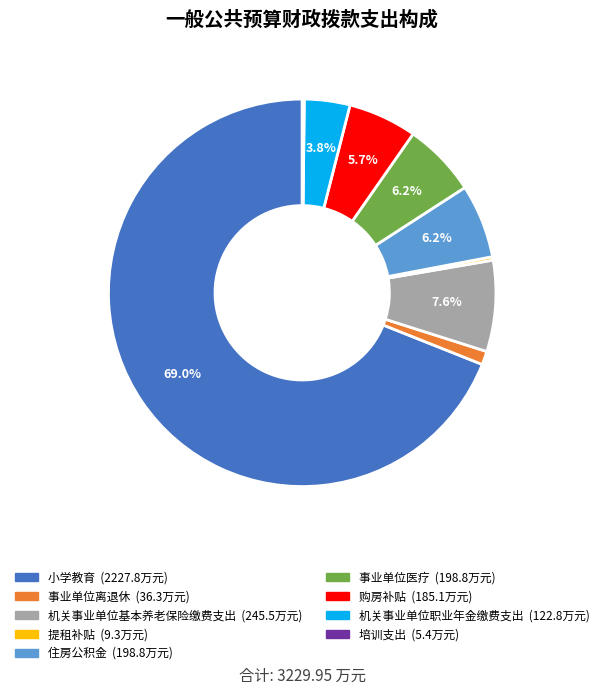

To the nearest percent, what is the difference between the 住房公积金 and 提租补贴 slice percentages?

6%